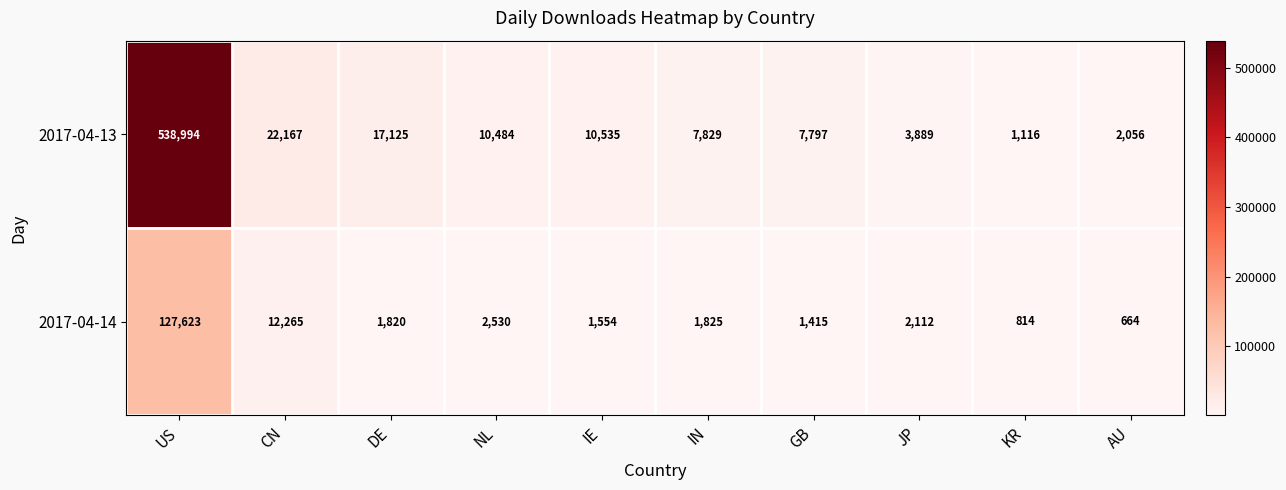

Between NL and JP, which series saw the biggest shift?

2017-04-13